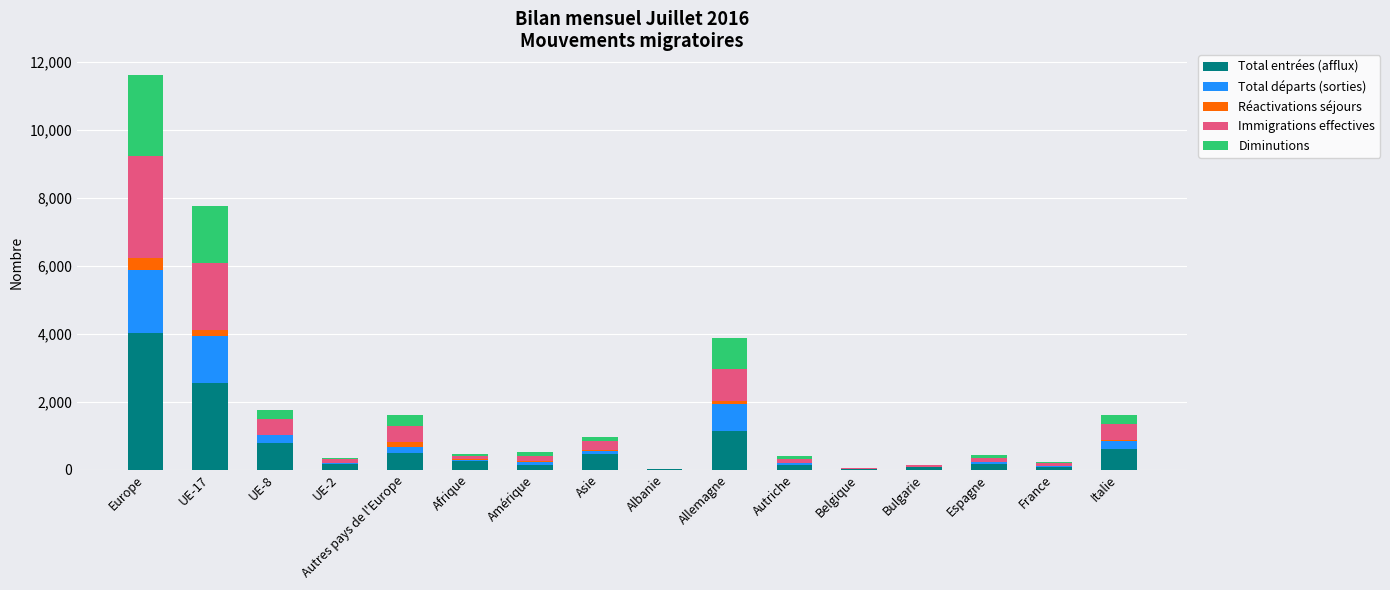

Where does the Total entrées (afflux) series first go above 252?

Europe